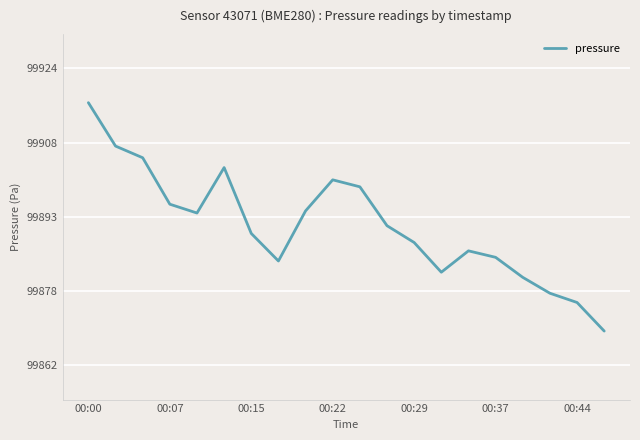

What is the maximum value shown in the chart?

99916.6